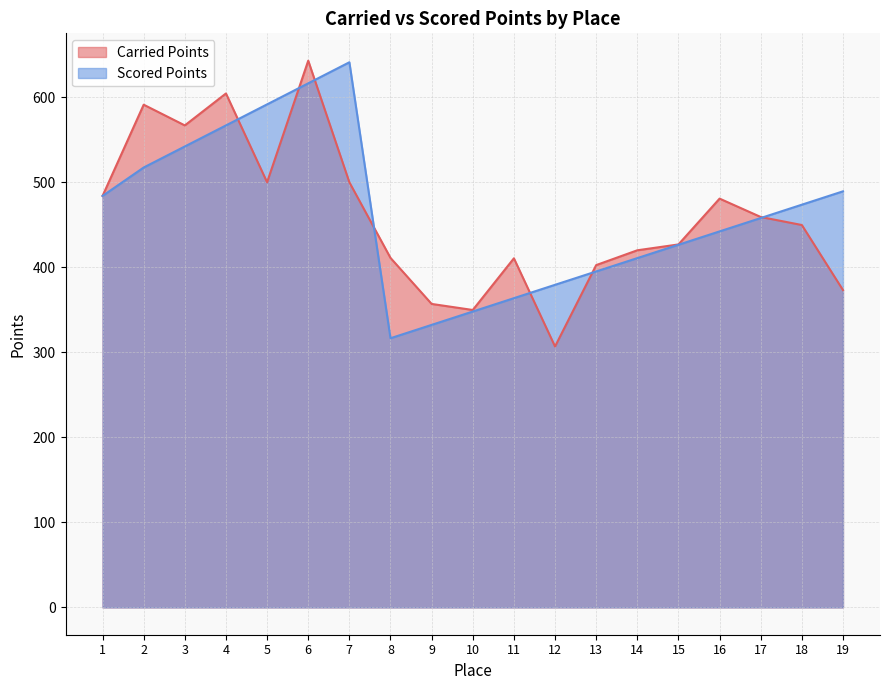

What is the difference between the highest and lowest values at 15?

0.4